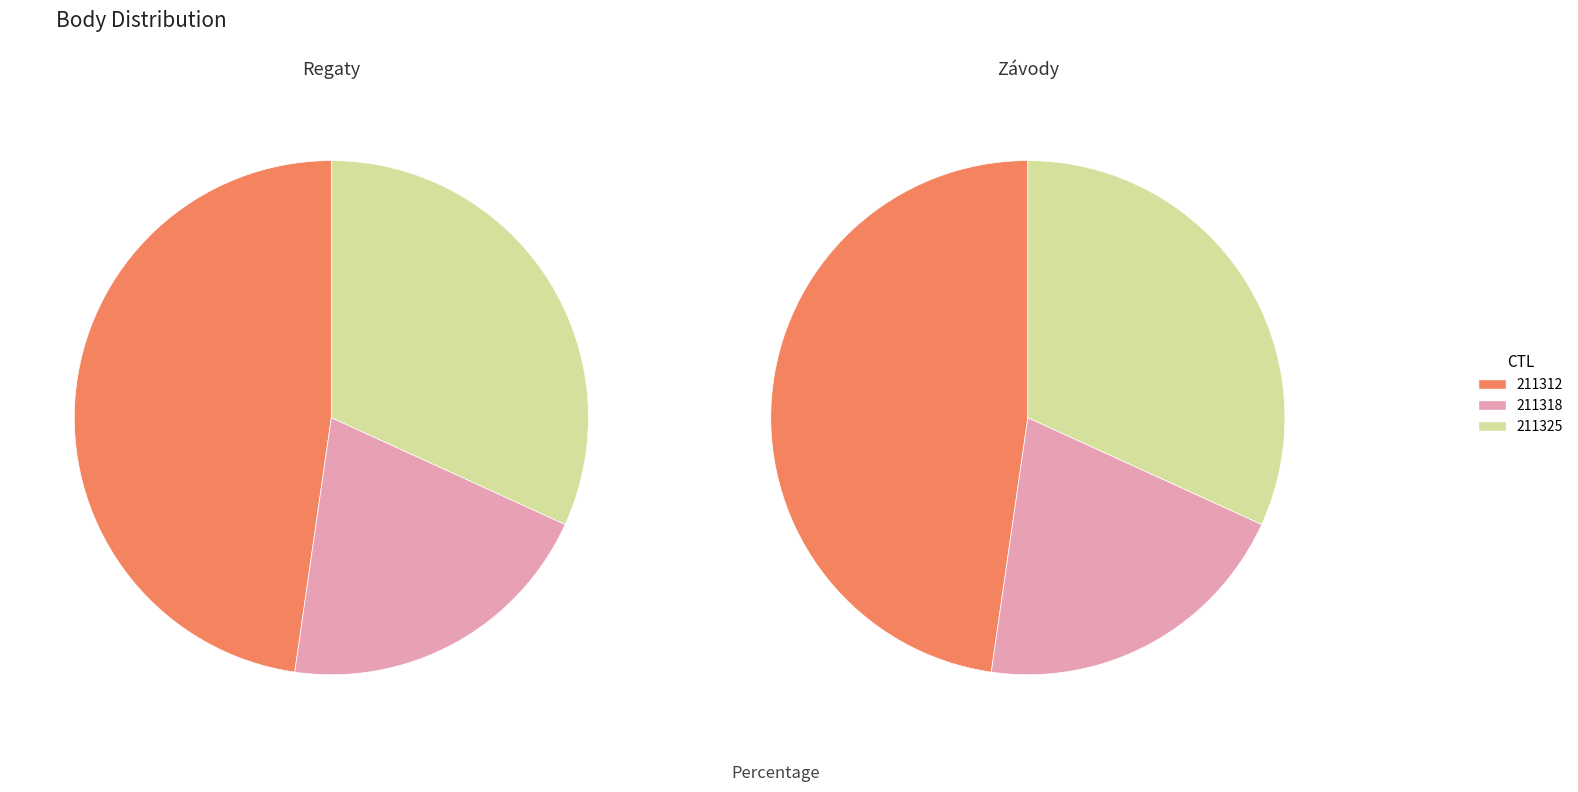

What percentage is NOT represented by 211325?

68.2%